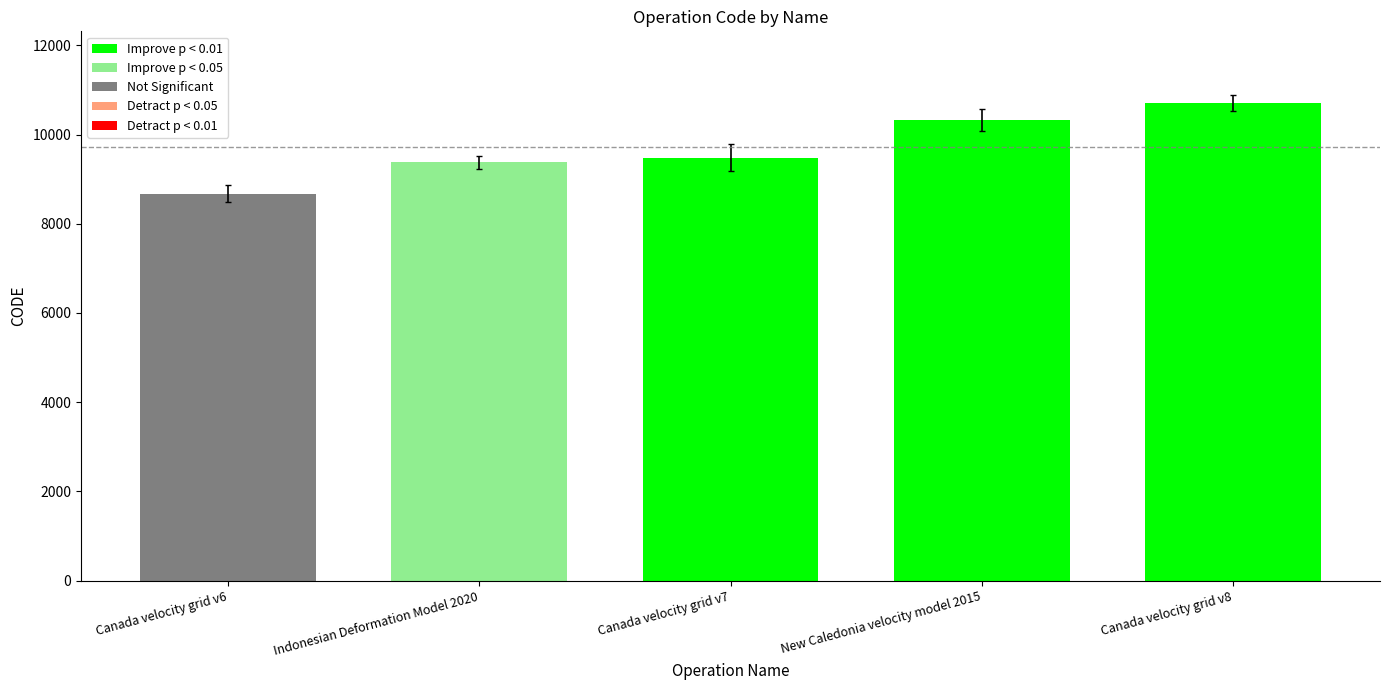

Is it true that the value at Canada velocity grid v8 is 3155?

False